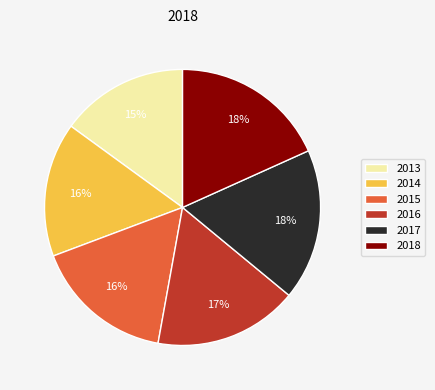

Is the sum of 2018 and 2017 greater than half?

No